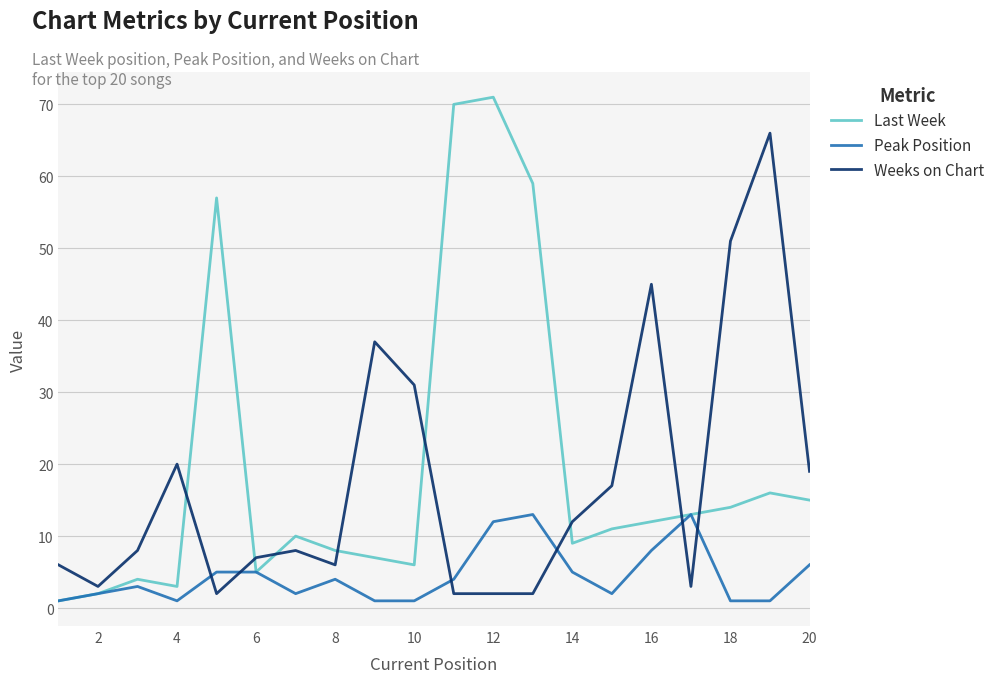

Rank the series by their average value, from lowest to highest.

Peak Position, Weeks on Chart, Last Week